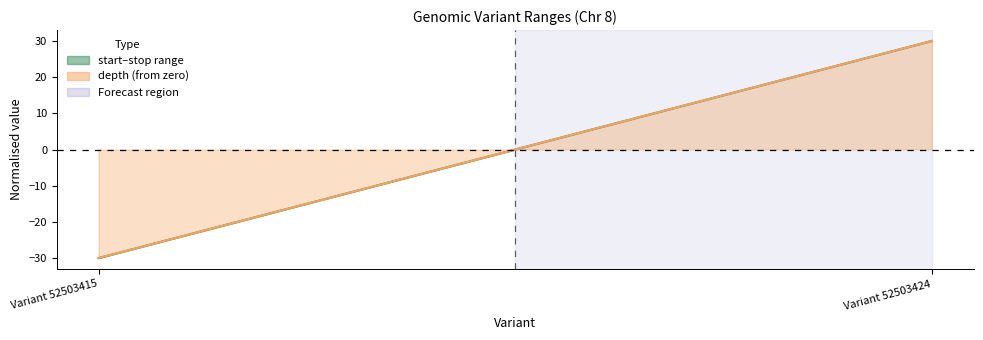

What is the value of the depth line point at the 1st from the left?

-30.0